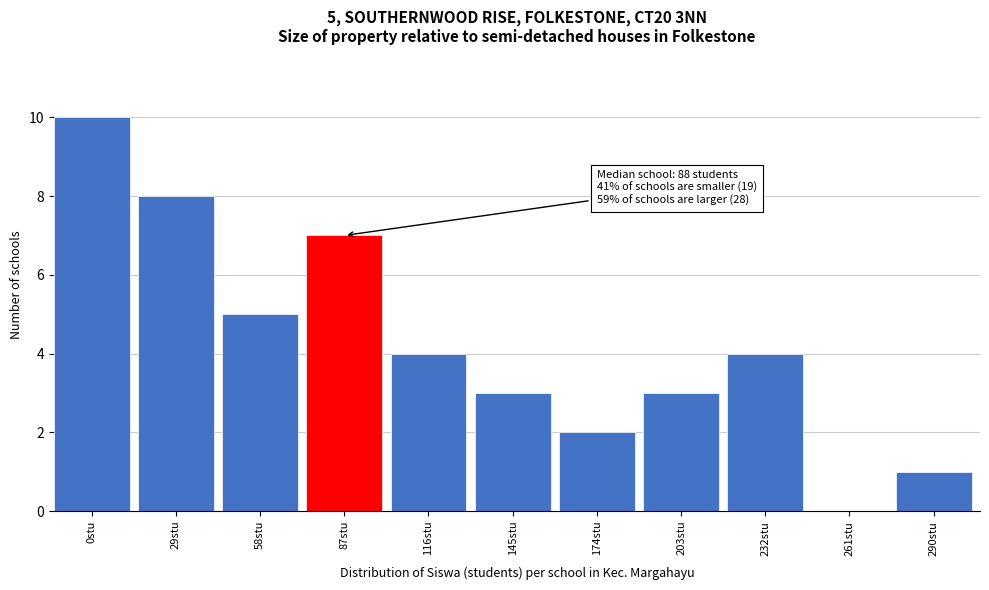

Reading left to right, what are all the values shown in this chart?

0stu=10	29stu=8	58stu=5	87stu=7	116stu=4	145stu=3	174stu=2	203stu=3	232stu=4	261stu=0	290stu=1